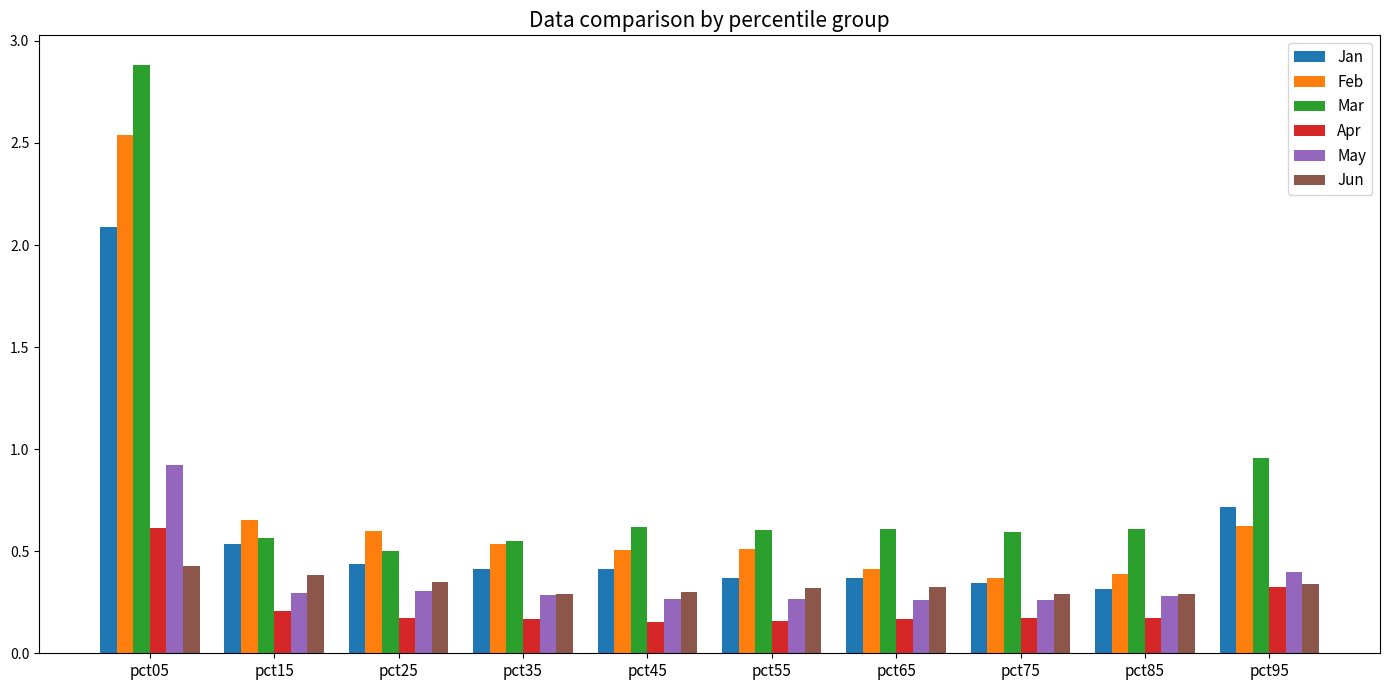

At which label does Mar reach its peak?

pct05